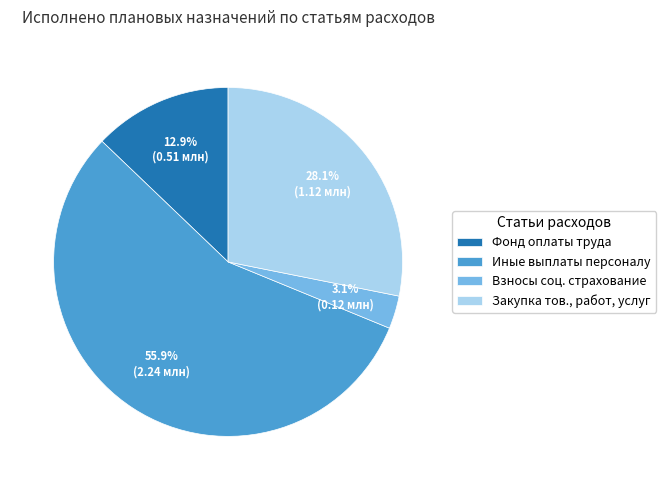

How many slices are in this pie chart?

4